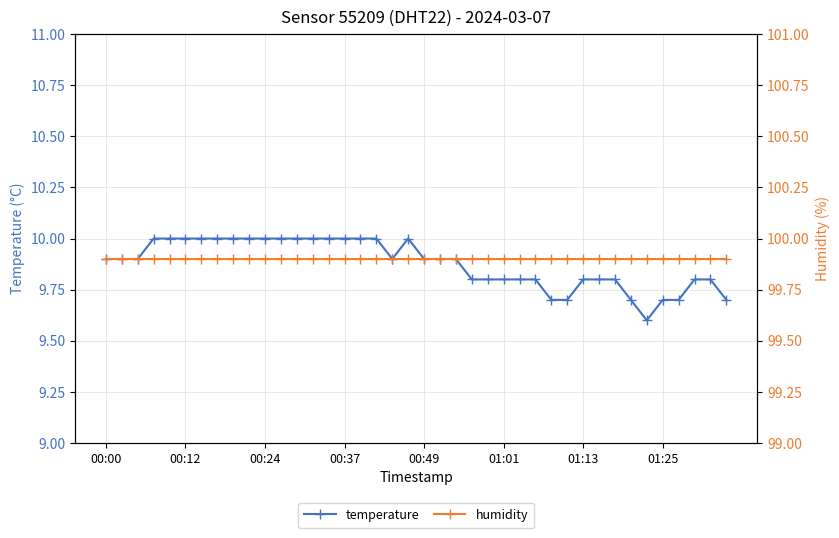

What position from the right is 14?

26